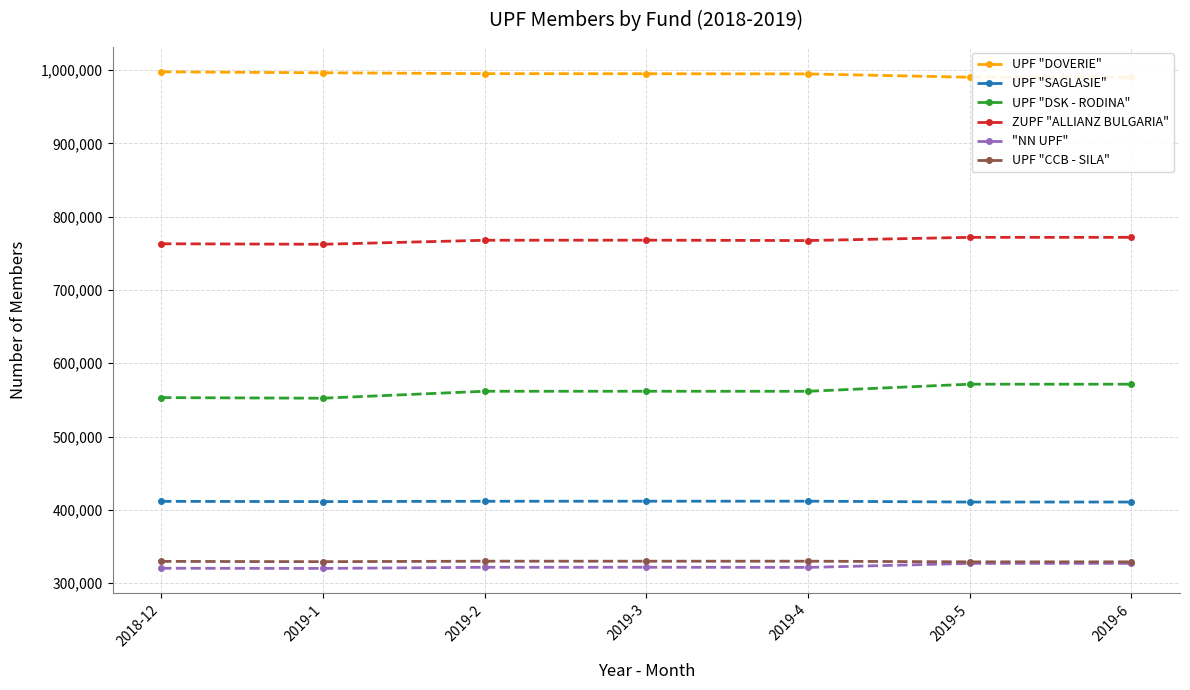

The "NN UPF" series shows 114715 at 2019-2. True or false?

False